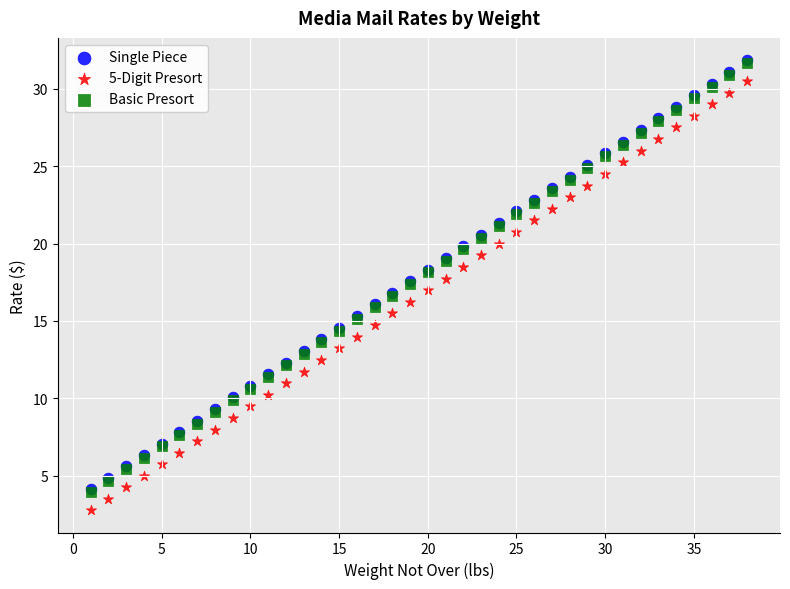

Which series reaches the minimum Y coordinate?

5-Digit Presort